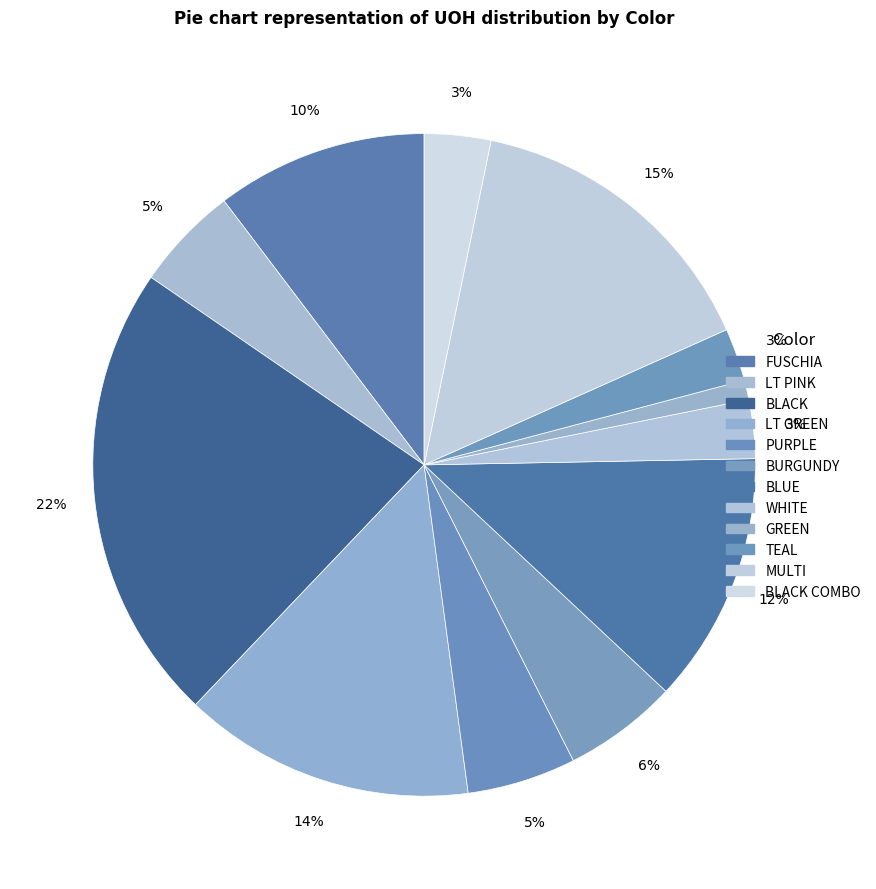

Rank the categories by value from highest to lowest.

BLACK, MULTI, LT GREEN, BLUE, FUSCHIA, BURGUNDY, PURPLE, LT PINK, BLACK COMBO, WHITE, TEAL, GREEN